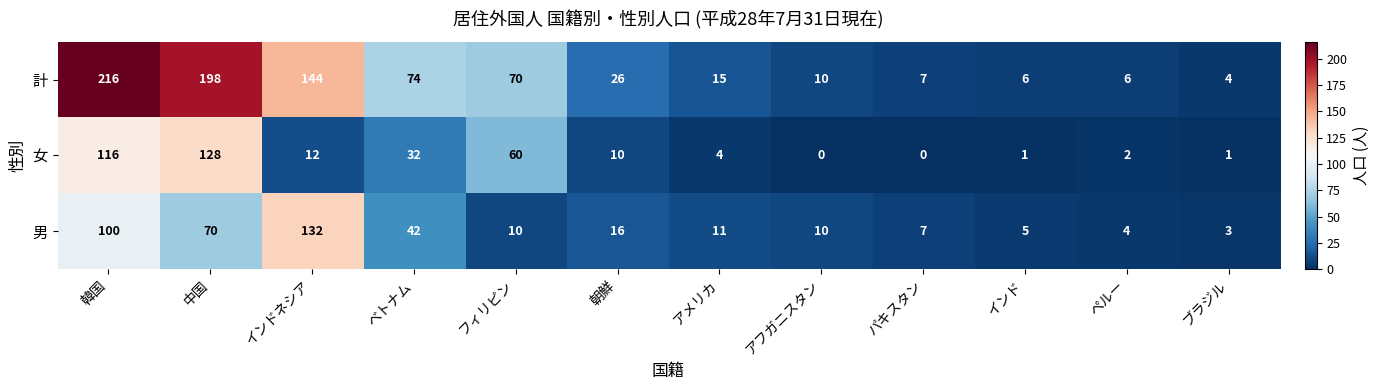

At which category is the sum across all series the highest?

韓国